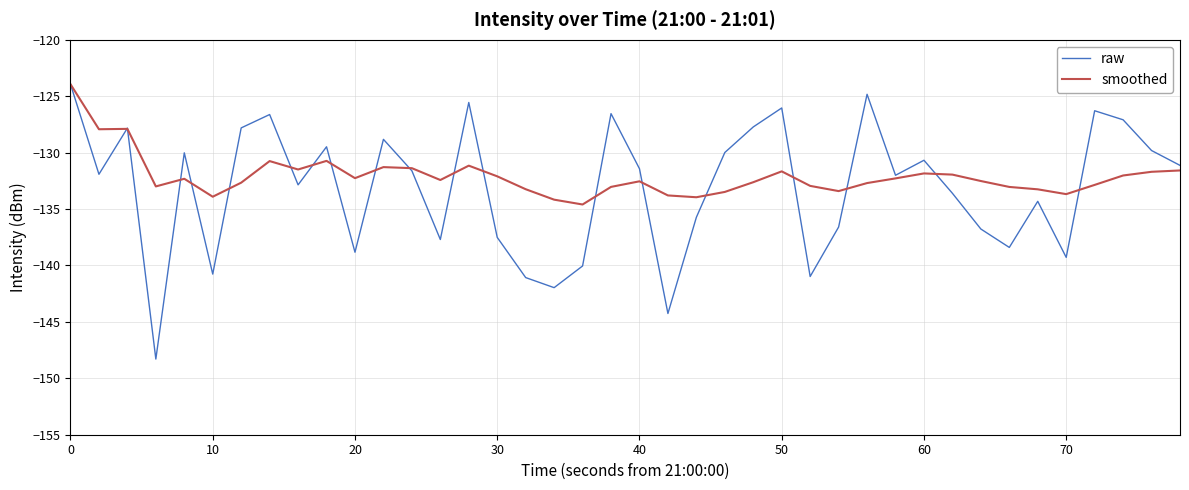

Which series has the widest spread of values?

raw